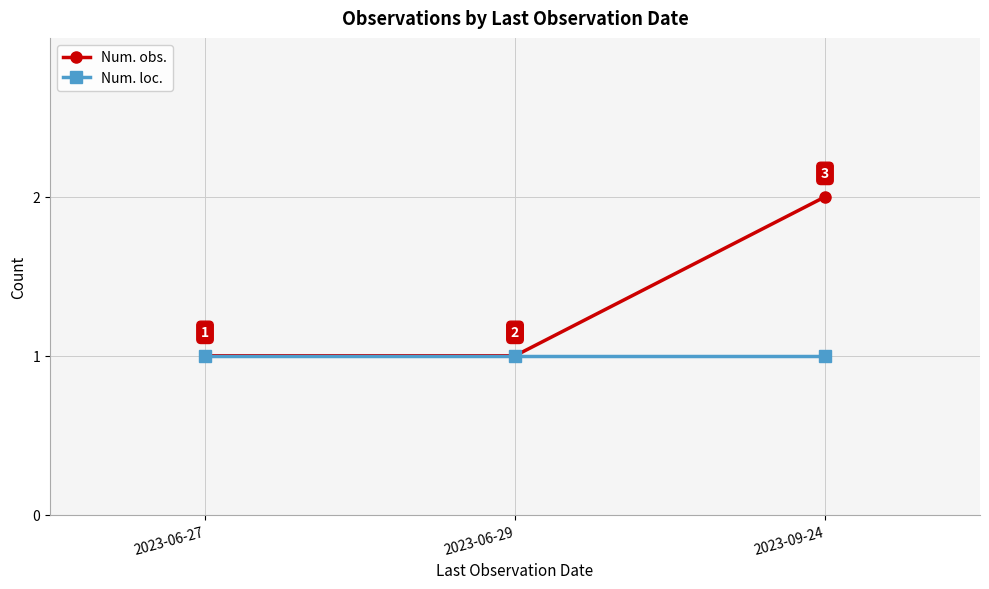

Rank the series by their maximum value, from lowest to highest.

Num. loc., Num. obs.